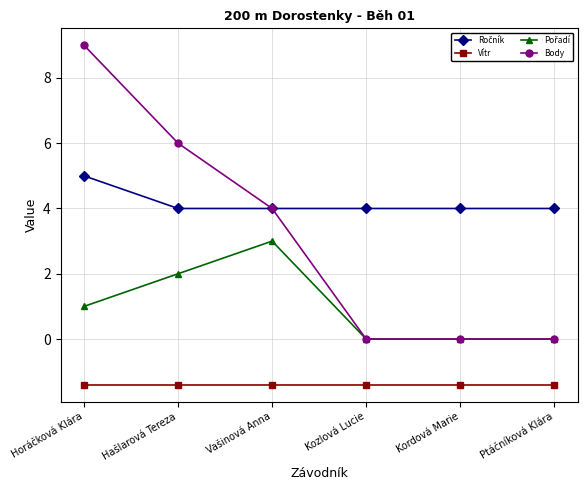

What is the difference between the highest and lowest values at Kordová Marie?

5.4